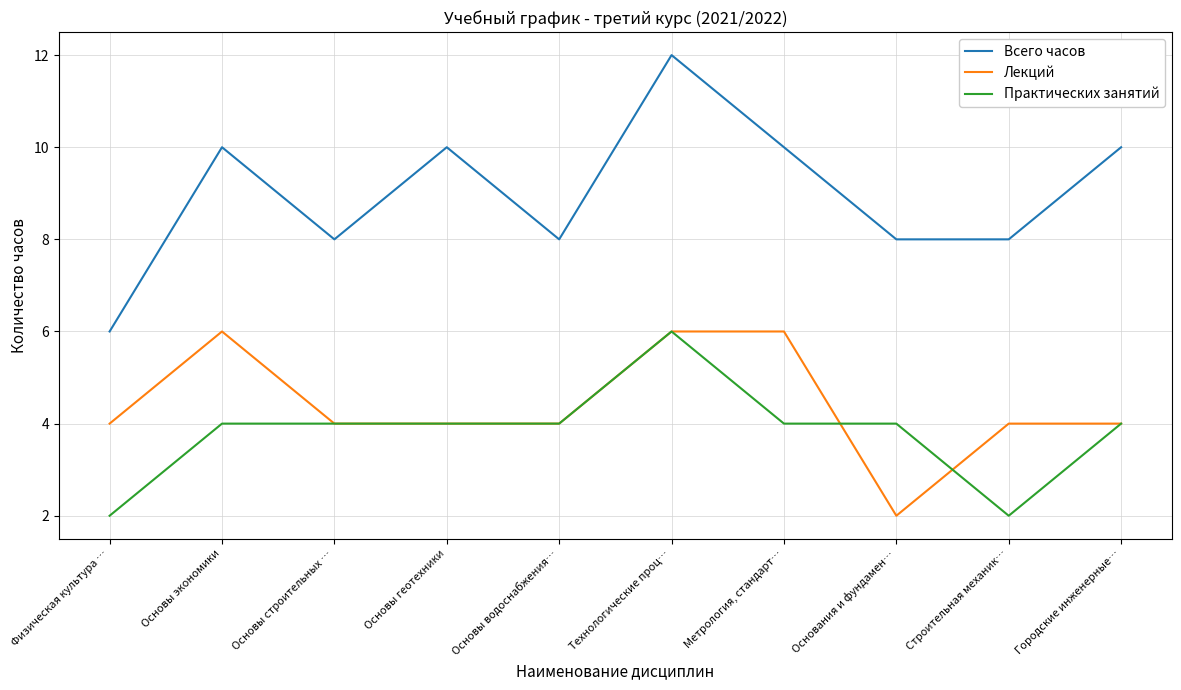

Read the Всего часов value at Строительная механик….

8